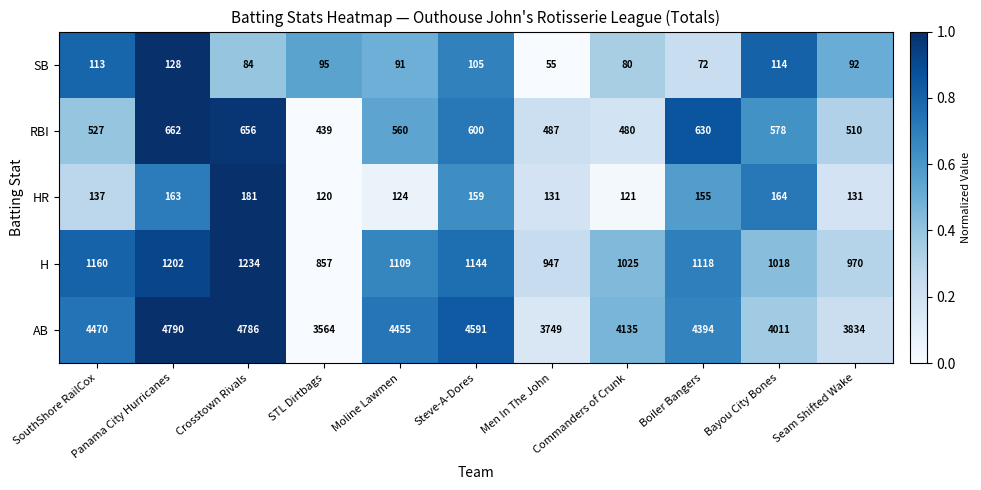

What is the smallest value displayed?

55